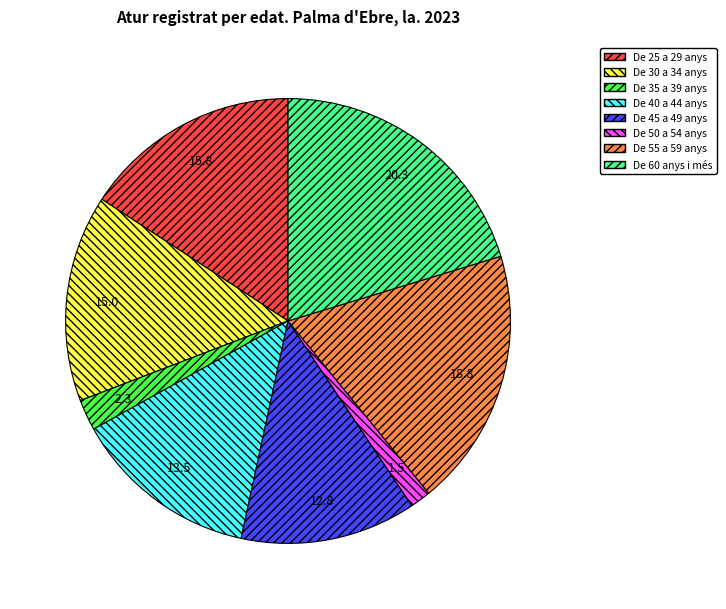

Is the sum of De 55 a 59 anys and De 50 a 54 anys greater than half?

No